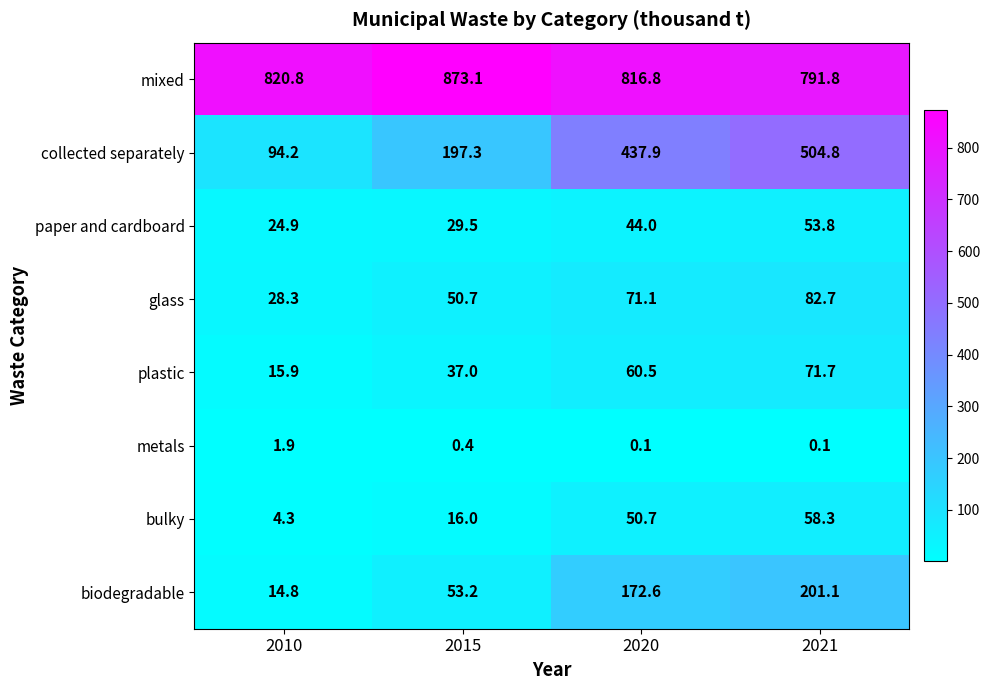

What is the difference between the highest and lowest values at 2015?

872.7